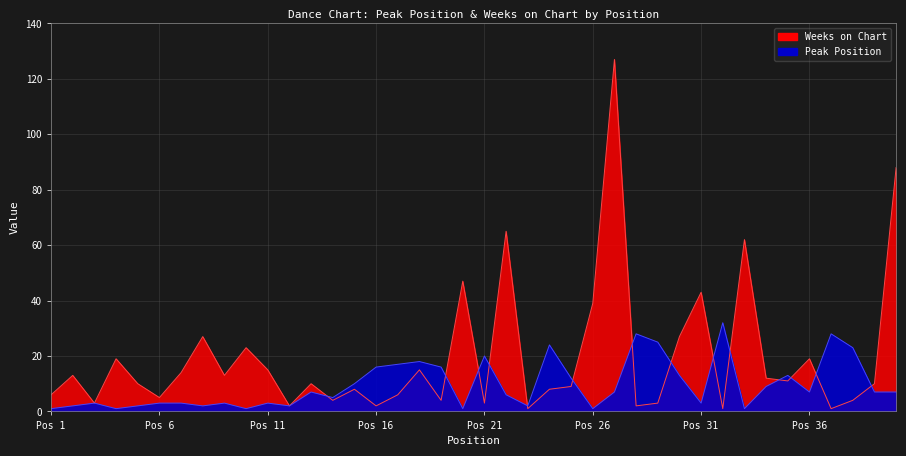

Rank the series at 9 from lowest to highest value.

Peak Position, Weeks on Chart